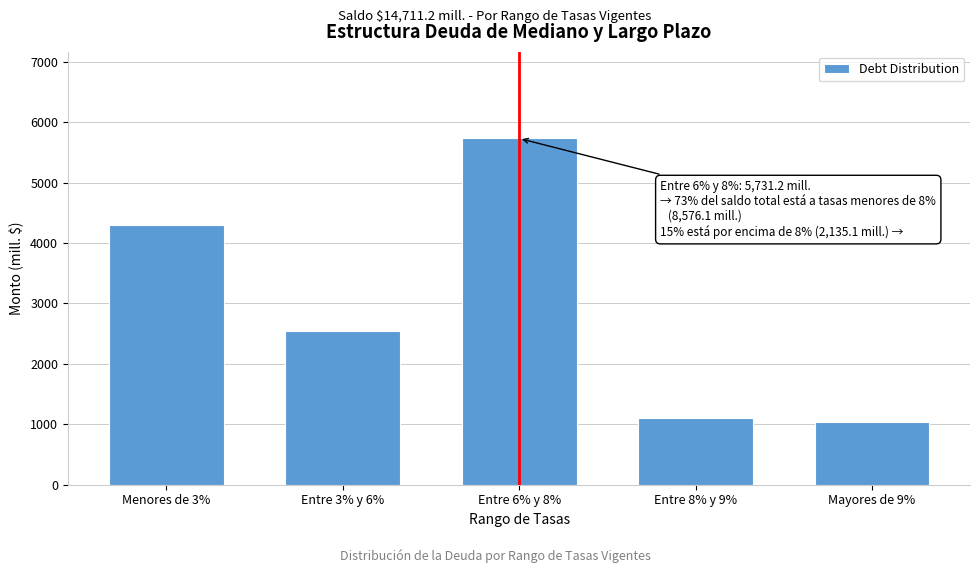

Reading left to right, list all the values displayed in this chart.

Menores de 3%=4293.3	Entre 3% y 6%=2551.6	Entre 6% y 8%=5731.2	Entre 8% y 9%=1101.1	Mayores de 9%=1034.0